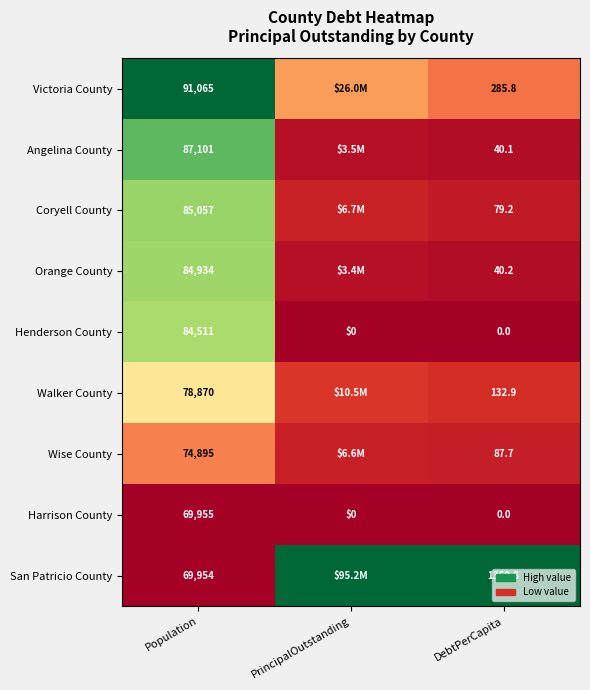

At Population, list the series in order from smallest to largest.

San Patricio County, Harrison County, Wise County, Walker County, Henderson County, Orange County, Coryell County, Angelina County, Victoria County